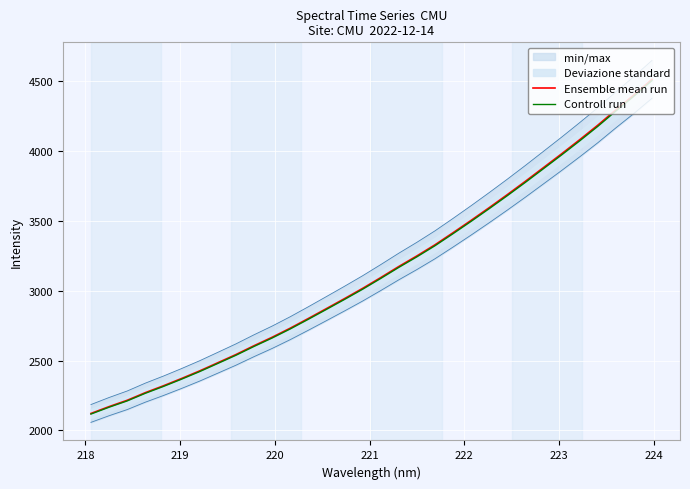

Which series has the widest spread of values?

Ensemble mean run